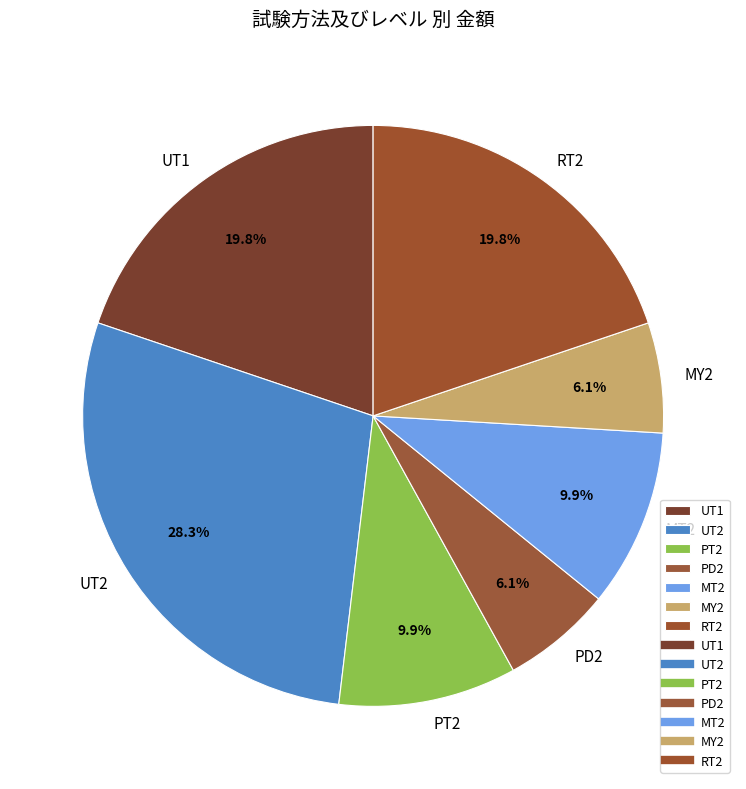

To the nearest percent, what is the difference between the UT1 and PD2 slice percentages?

14%